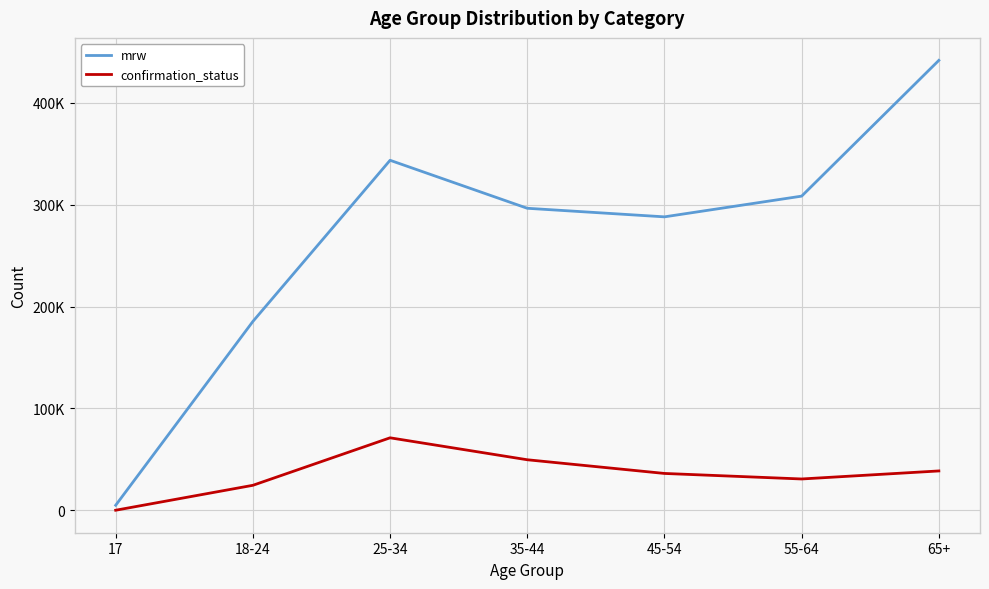

What are all the series names shown in the legend?

mrw, confirmation_status